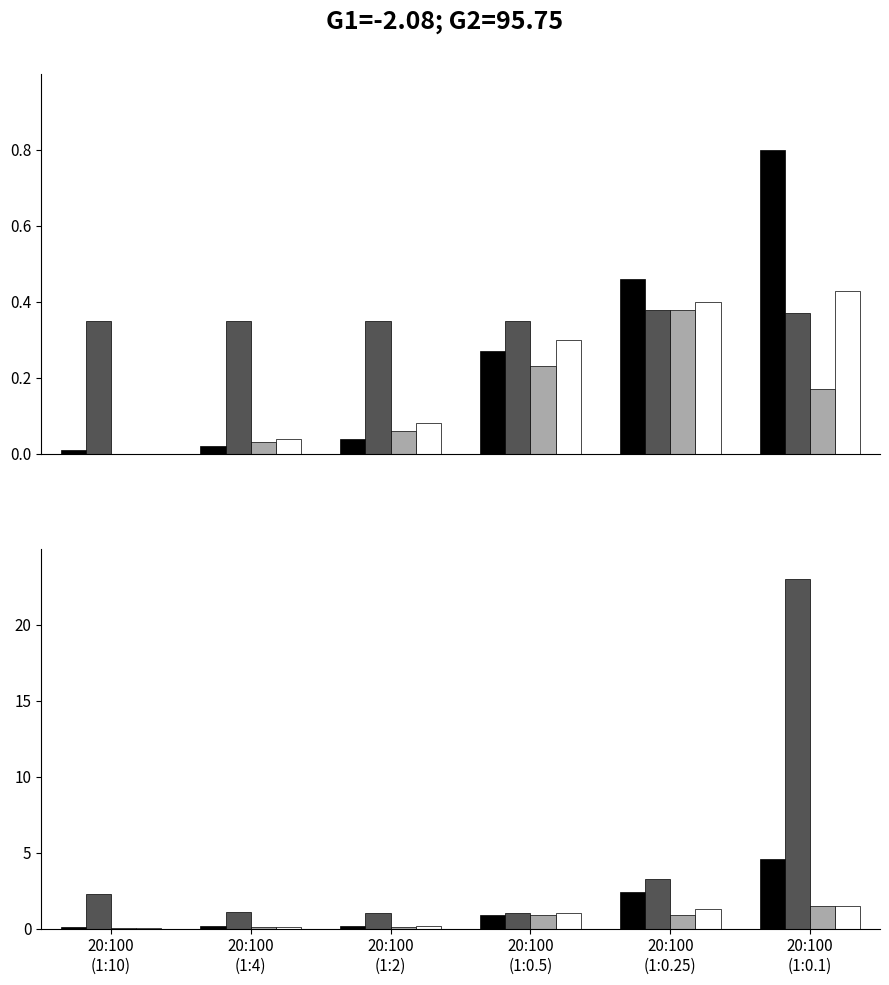

Is it true that S4 equals 0.1 at 20:100
(1:10)?

True